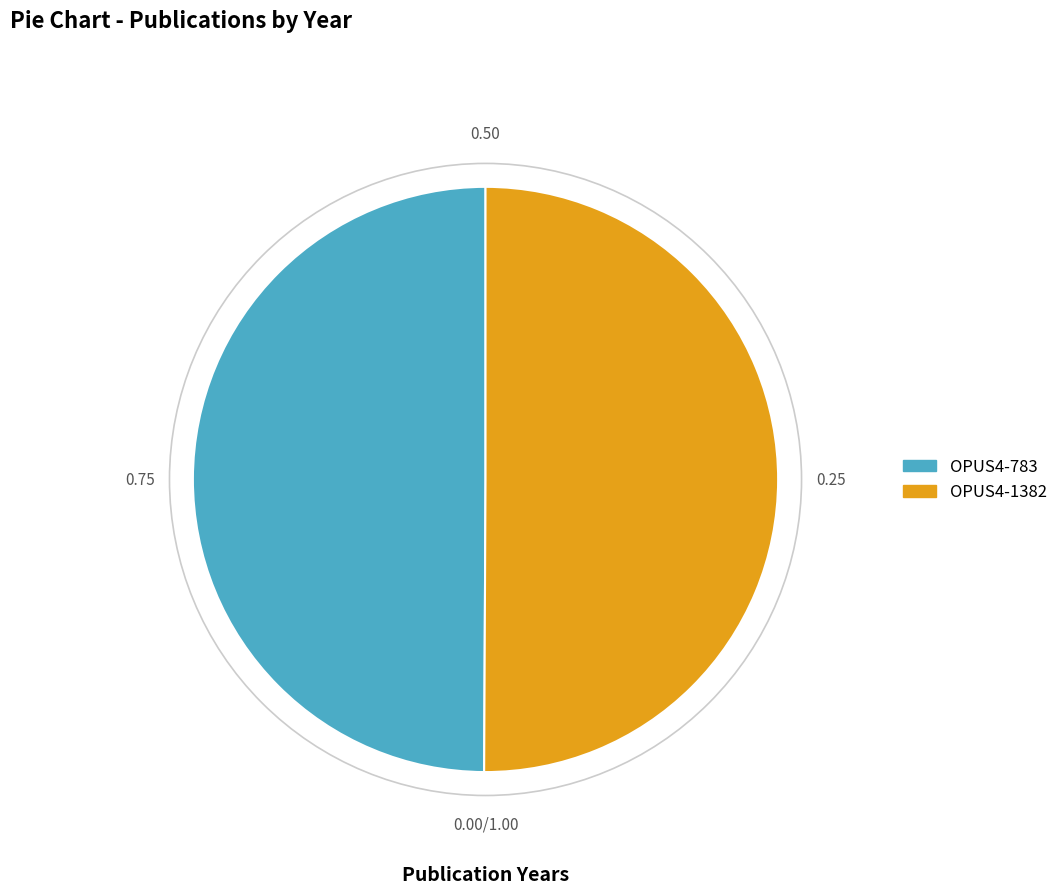

Approximately how many times larger is the value at OPUS4-783 compared to OPUS4-1382?

1.0